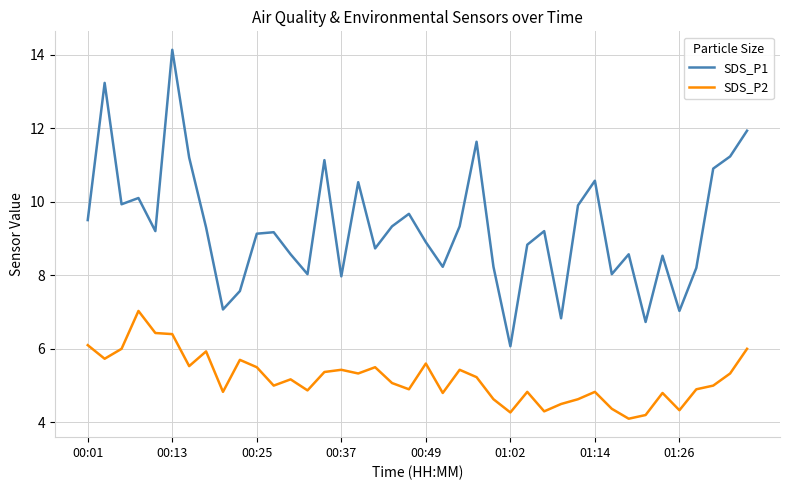

Which series has the largest total across all categories?

SDS_P1